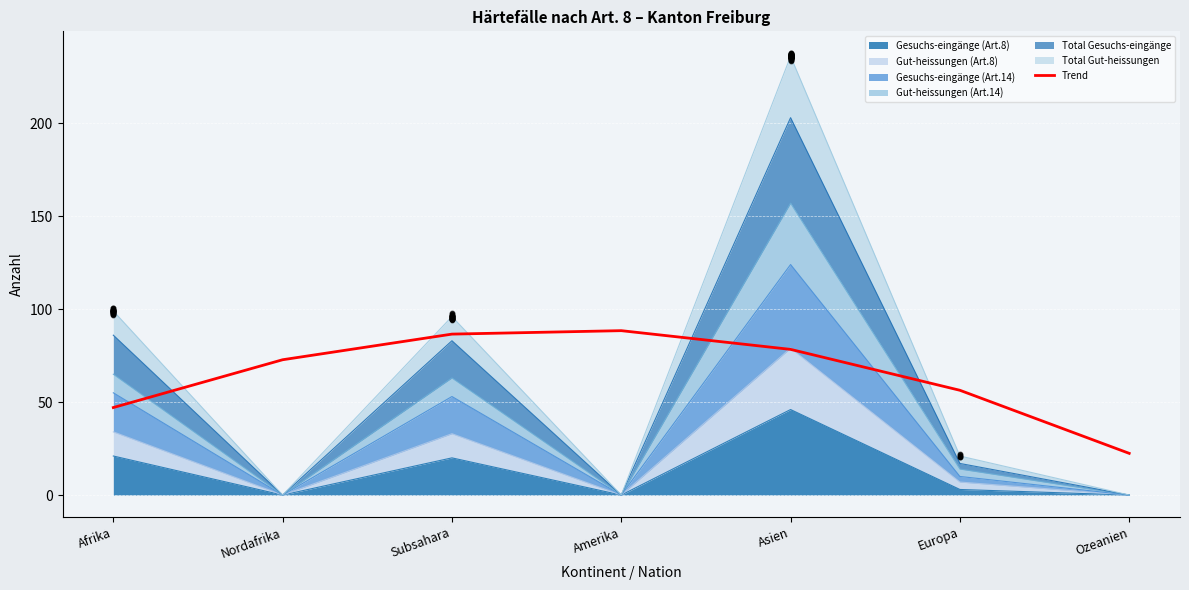

What is the ratio of the value at Europa to the value at Amerika?

0.6